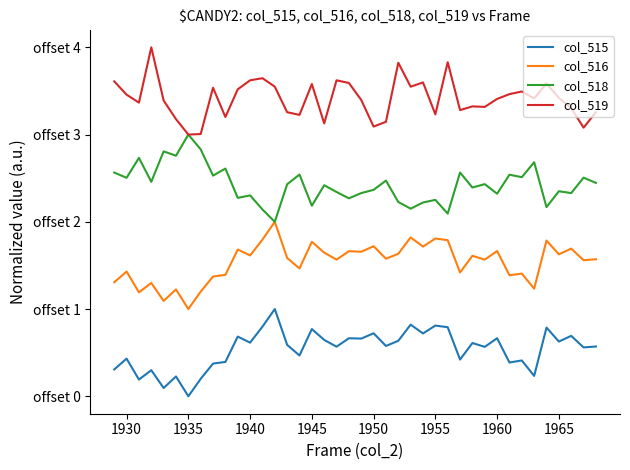

What are all the series names shown in the legend?

col_515, col_516, col_518, col_519